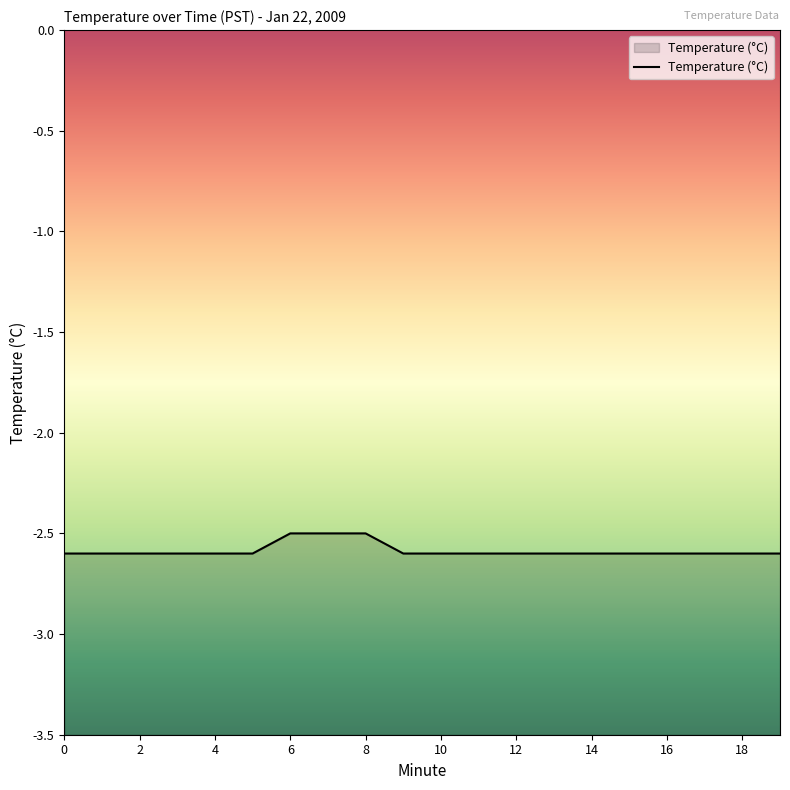

Rank the categories by value from lowest to highest.

0, 1, 2, 3, 4, 5, 9, 10, 11, 12, 13, 14, 15, 16, 17, 18, 19, 6, 7, 8